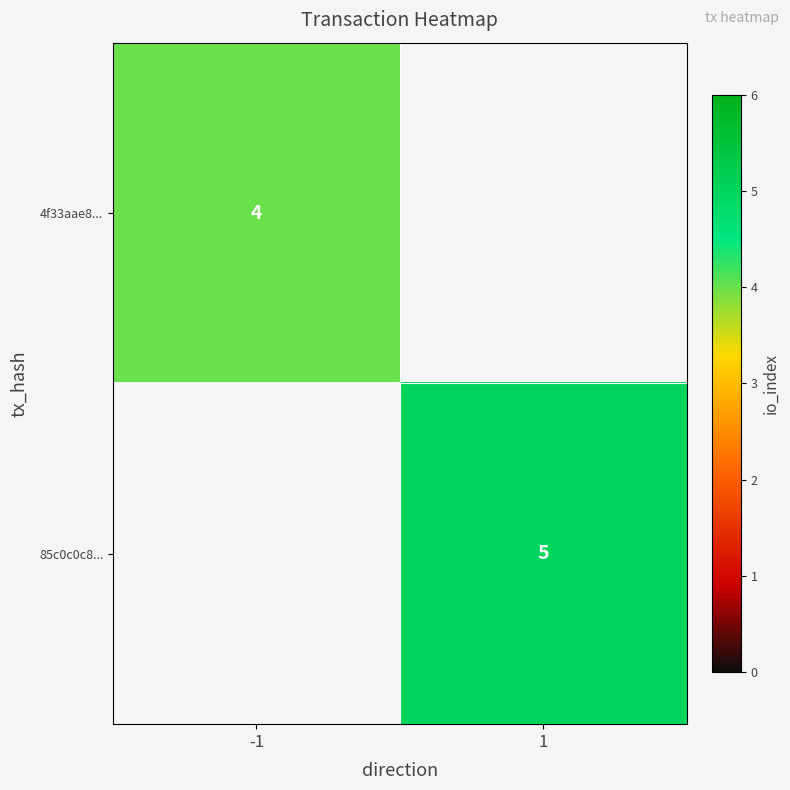

The 4f33aae8... series shows 4 at -1. True or false?

True